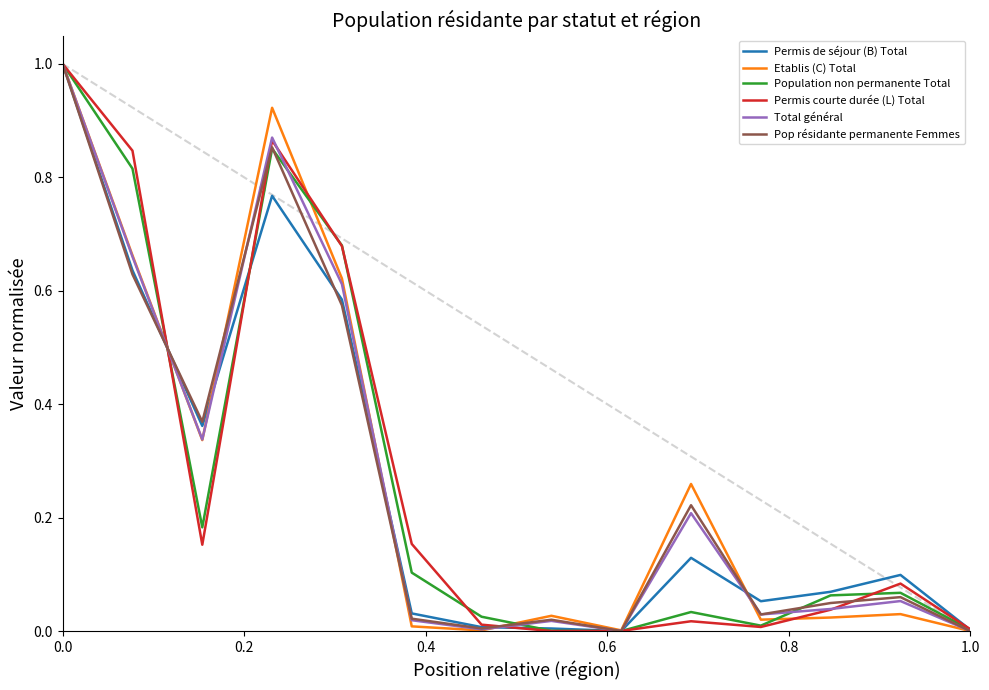

True or false: Etablis (C) Total and Total général cross at least once.

True